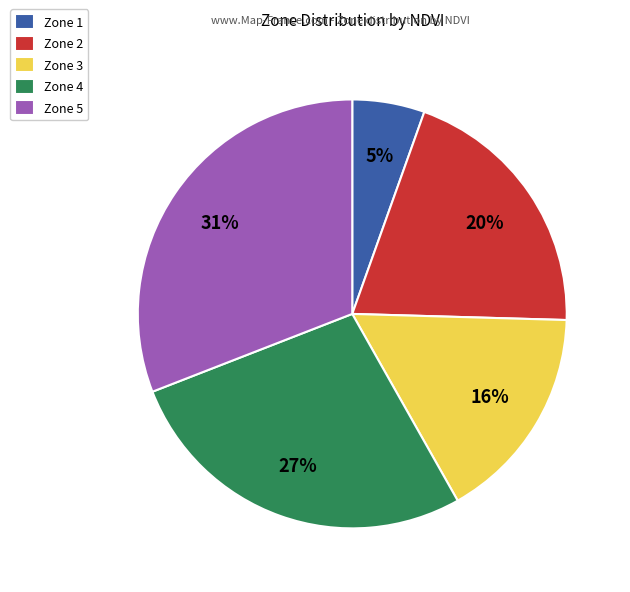

To the nearest percent, what is the combined percentage of Zone 2 and Zone 4?

47%